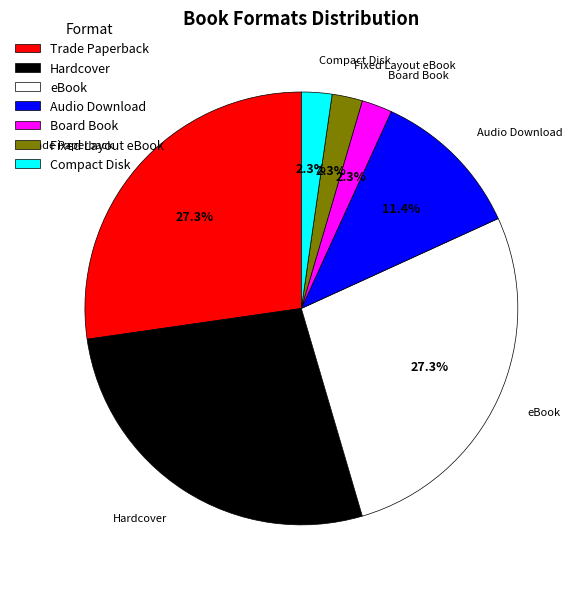

To the nearest percent, what is the difference between the Audio Download and Trade Paperback slice percentages?

16%